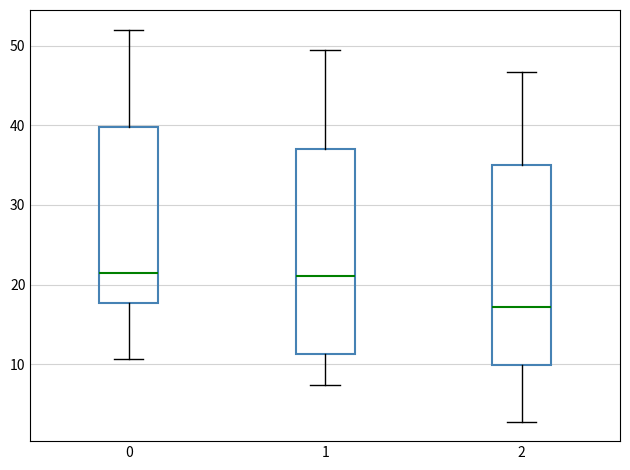

Reading left to right, read every box against the y-axis: the position of its median line, the range the box covers, and the ends of its whiskers. The values are not printed on the chart, so give them approximately, as read against the axis.

0: median 21, box 18 to 40, whiskers 11 to 52
1: median 21, box 11 to 37, whiskers 7 to 50
2: median 17, box 10 to 35, whiskers 3 to 47